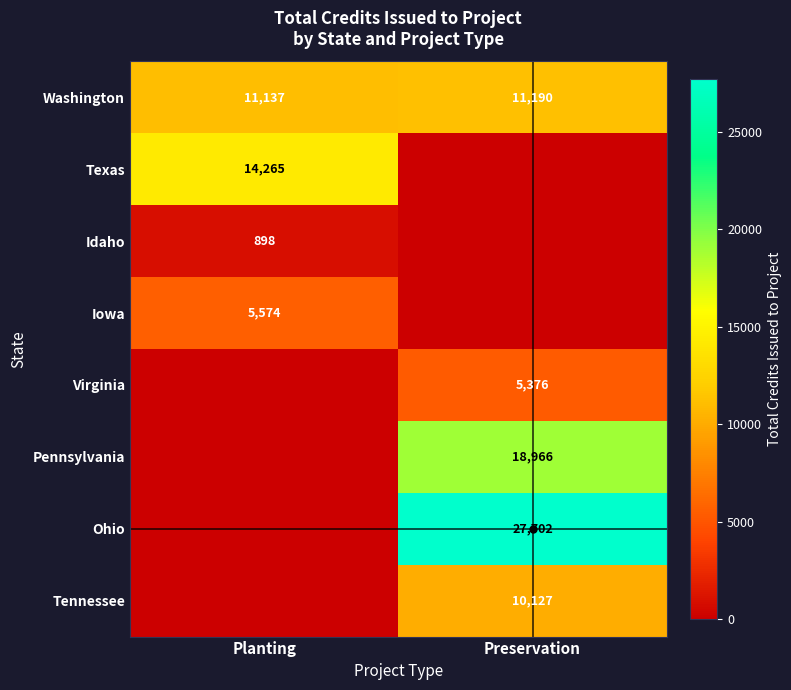

At how many categories does at least one series exceed 17611?

1